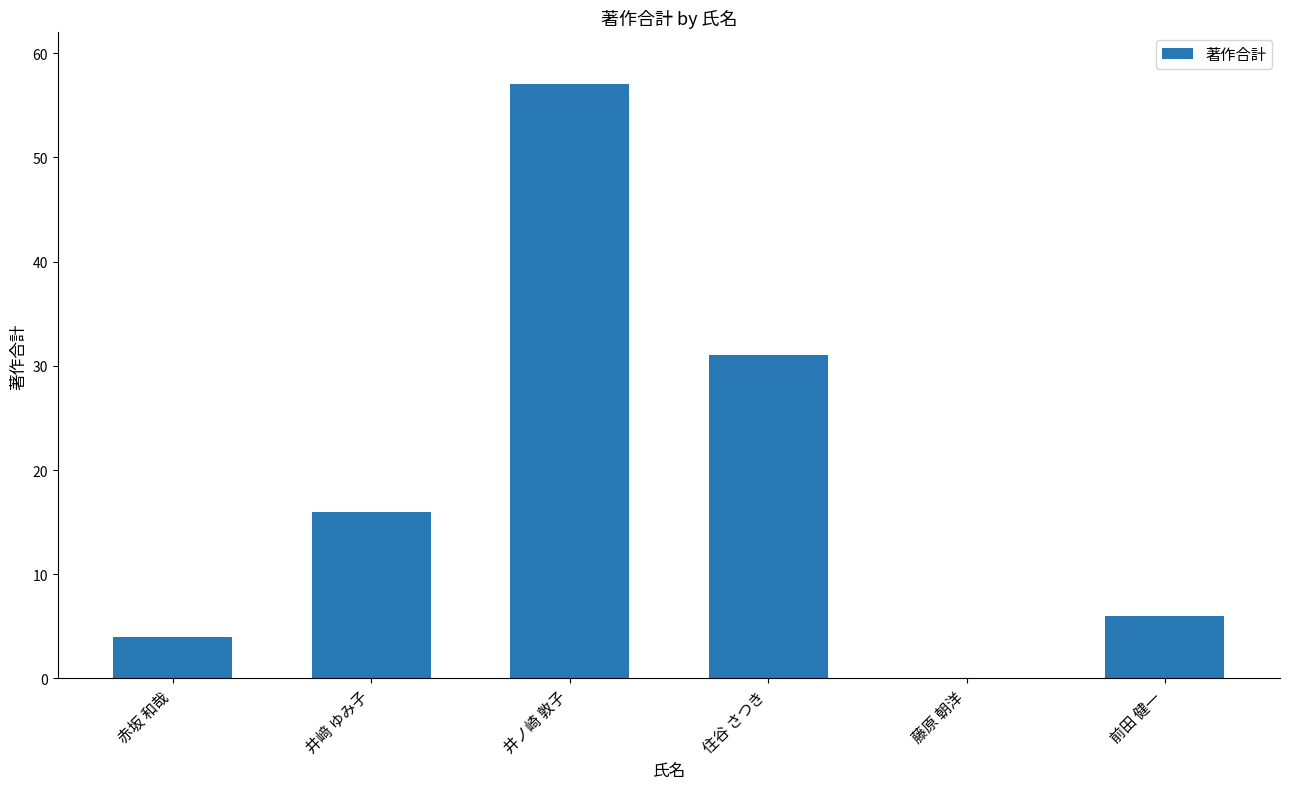

At which label is the value closest to 28?

住谷 さつき